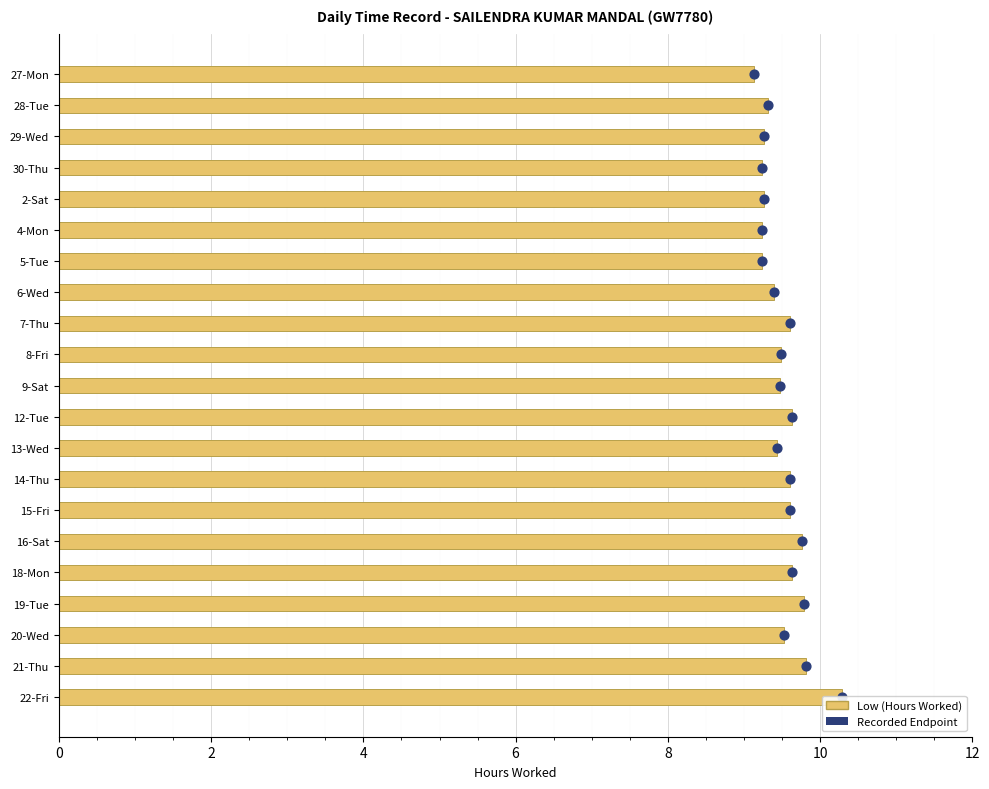

What is the change in value from 15-Fri to 21-Thu?

+0.2